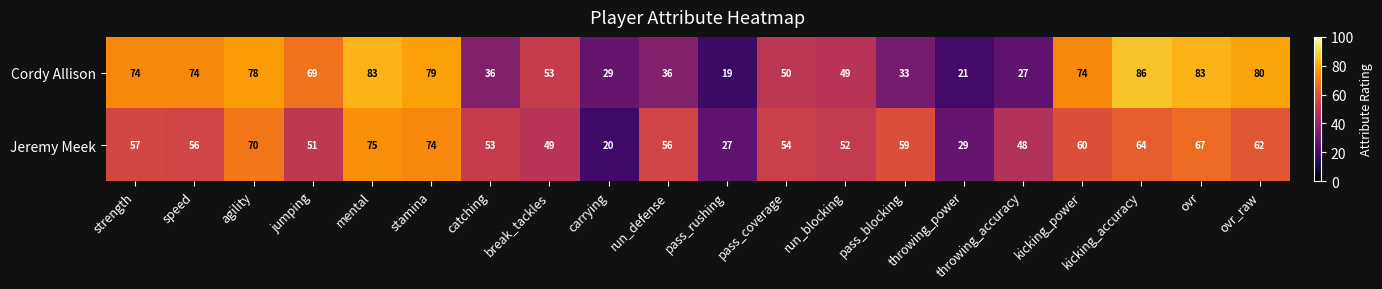

At which label does Cordy Allison first exceed 69?

strength